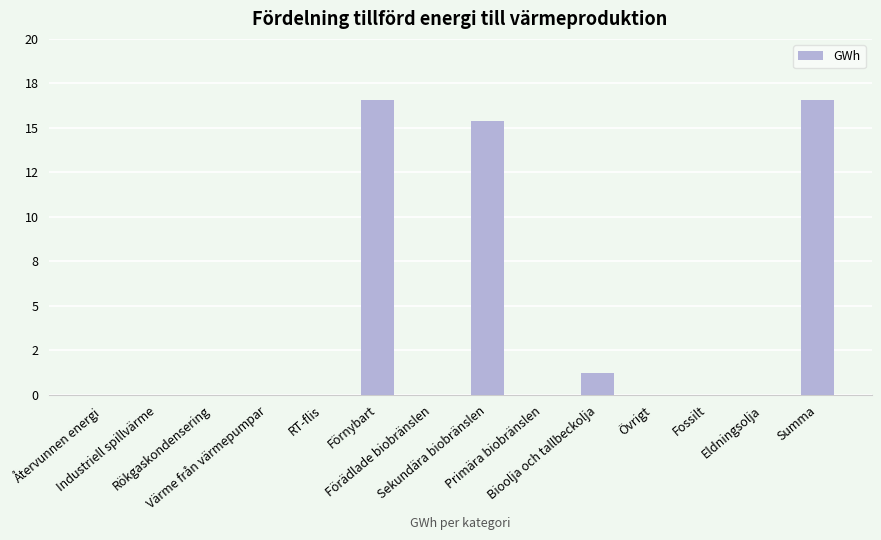

Reading right to left, extract all data points from this chart.

Summa=16.6	Eldningsolja=0.0	Fossilt=0.0	Övrigt=0.0	Bioolja och tallbeckolja=1.2	Primära biobränslen=0.0	Sekundära biobränslen=15.4	Förädlade biobränslen=0.0	Förnybart=16.6	RT-flis=0.0	Värme från värmepumpar=0.0	Rökgaskondensering=0.0	Industriell spillvärme=0.0	Återvunnen energi=0.0